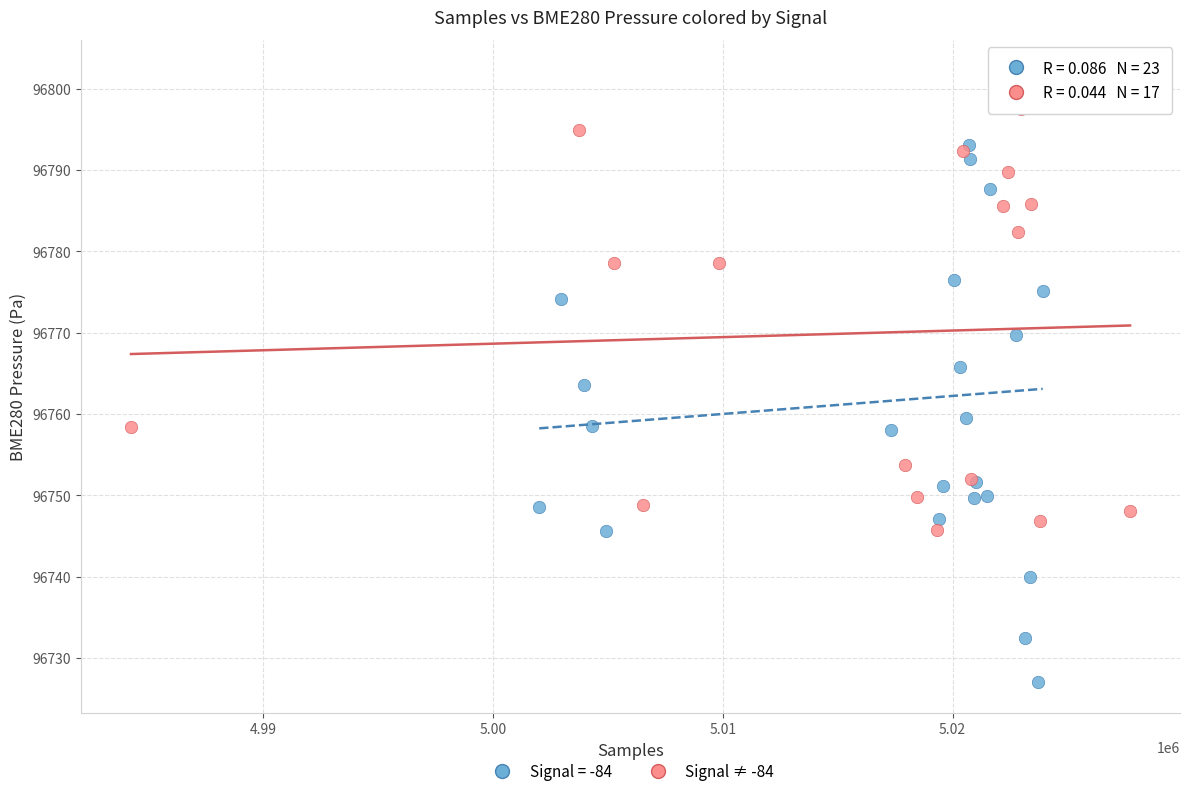

Which series reaches the maximum Y coordinate?

Signal = -84